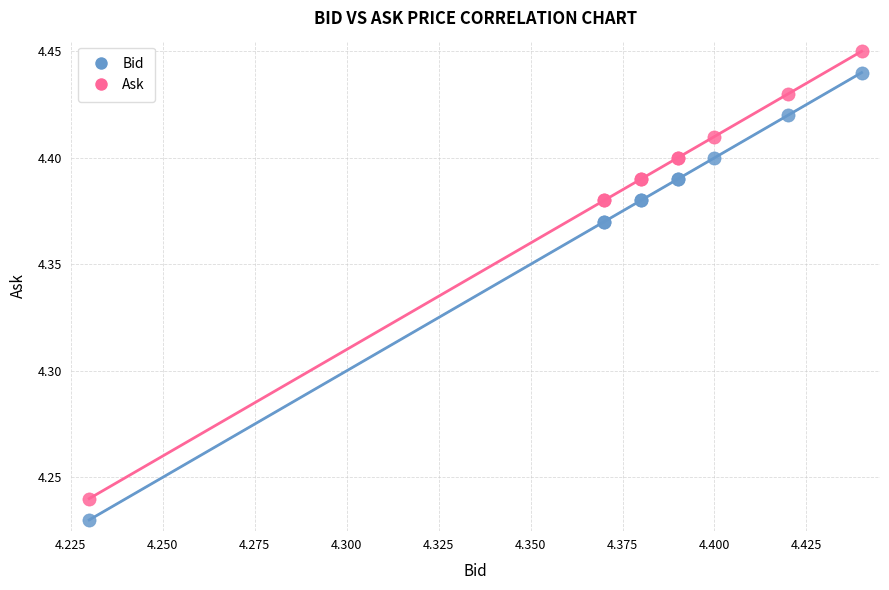

Which series contains the highest Y value?

Ask